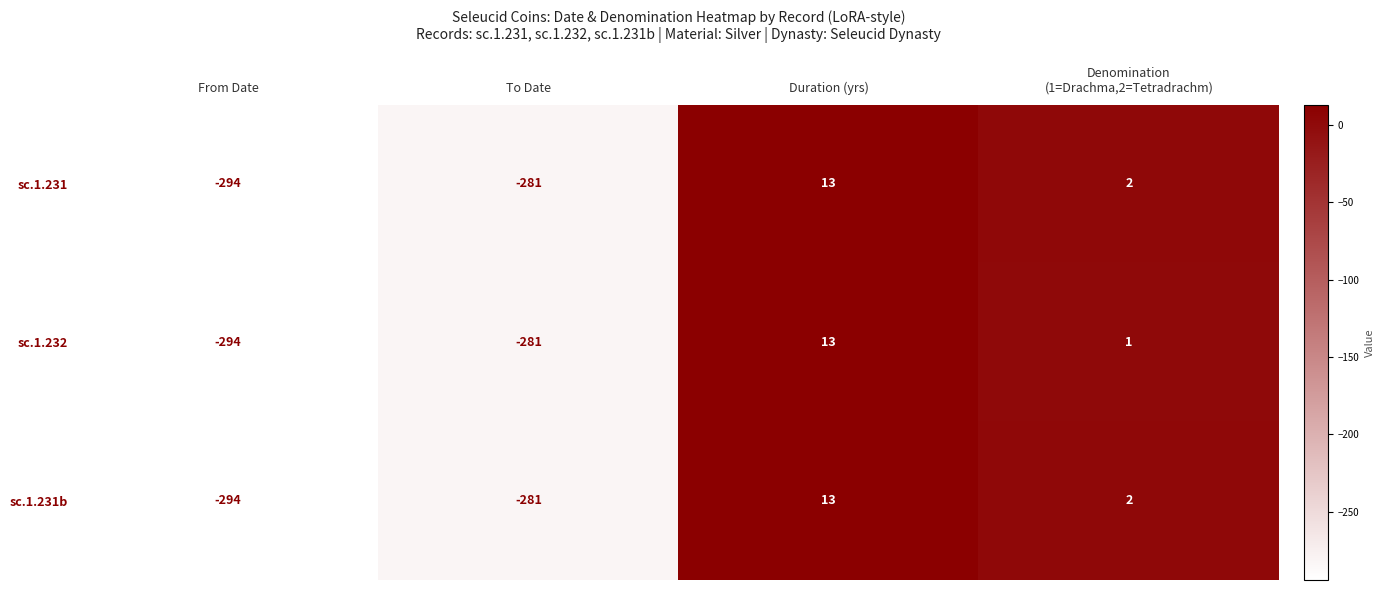

Reading right to left, transcribe all the data shown in this chart.

sc.1.231: 2	13	-281	-294
sc.1.232: 1	13	-281	-294
sc.1.231b: 2	13	-281	-294